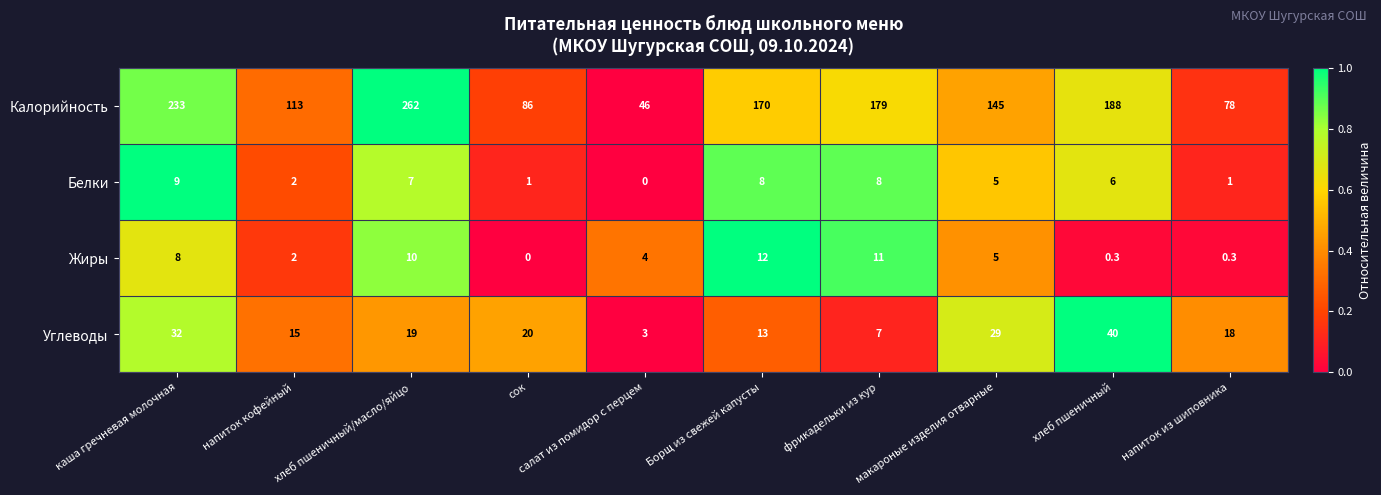

Which series has the largest range (max minus min)?

Калорийность